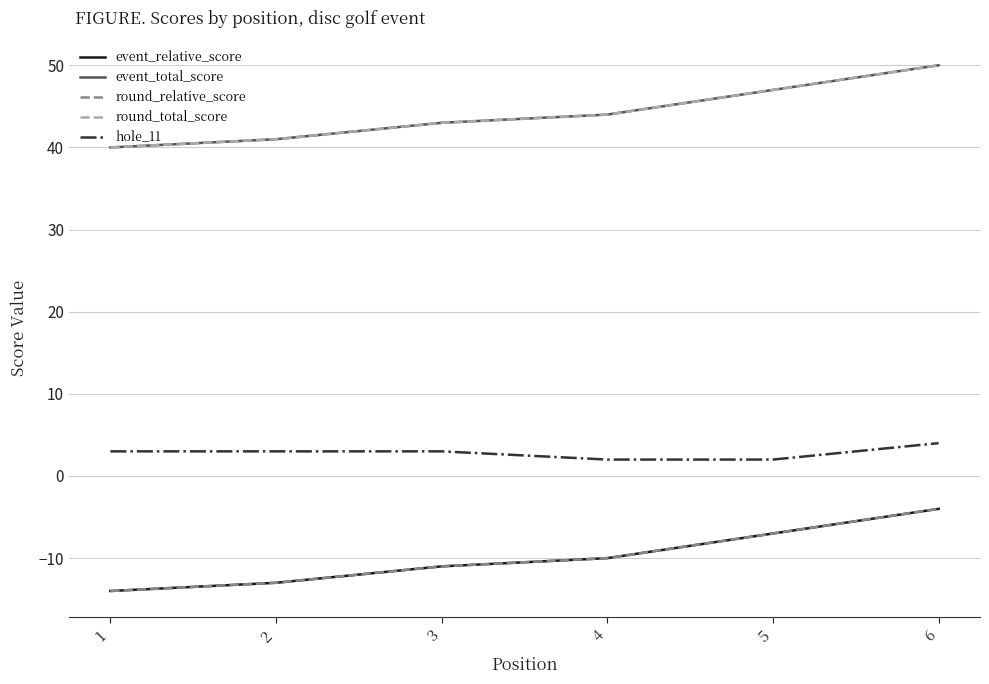

True or false: round_total_score and round_relative_score cross at least once.

False